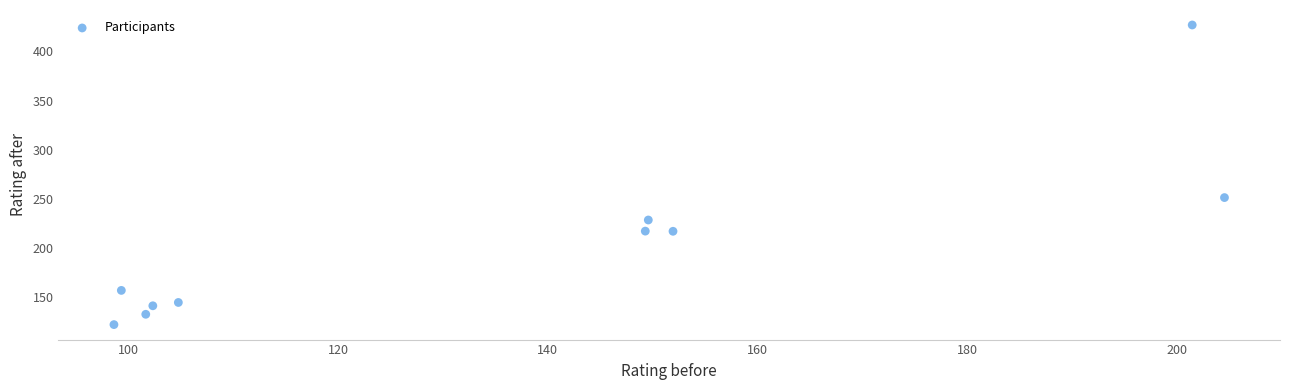

What Y value in the scatter plot is closest to 274?

251.4